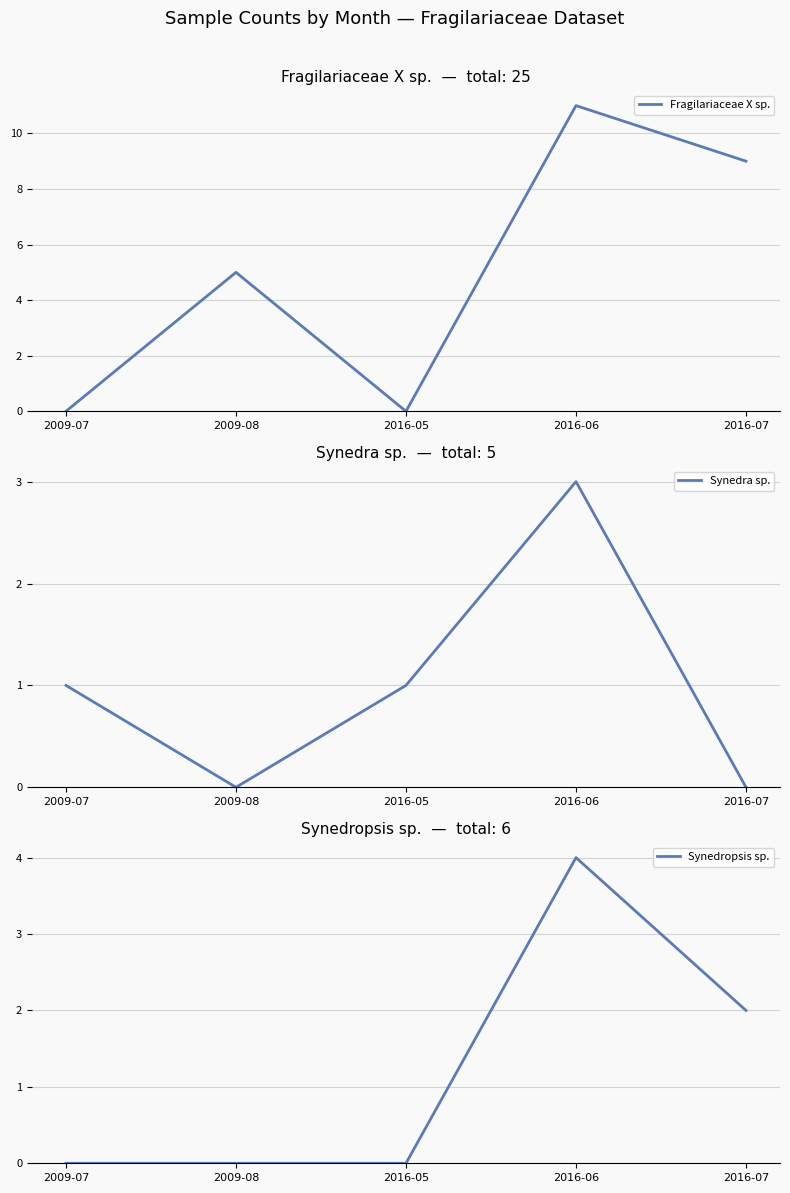

How many positive values does the Synedropsis sp. series have?

2